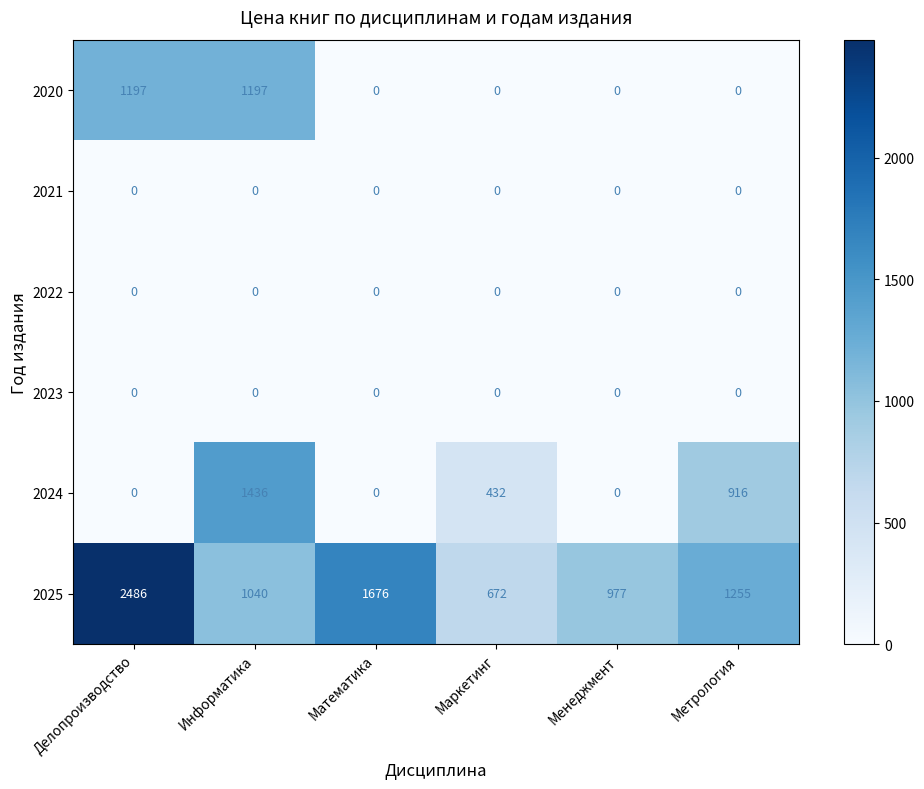

At how many categories does at least one series exceed 974?

5